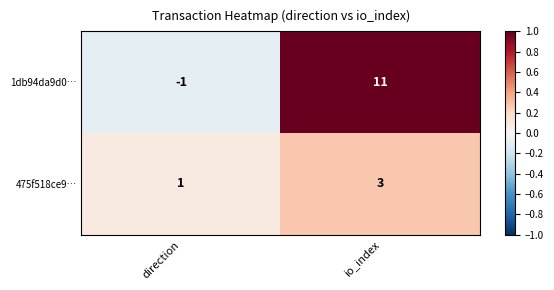

List the series in order of their overall mean, lowest first.

475f518ce9…, 1db94da9d0…